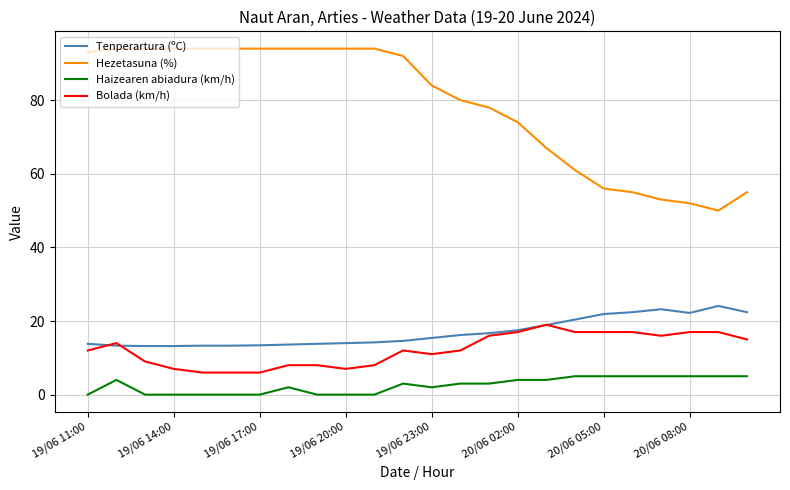

Which series has the largest total across all categories?

Hezetasuna (%)